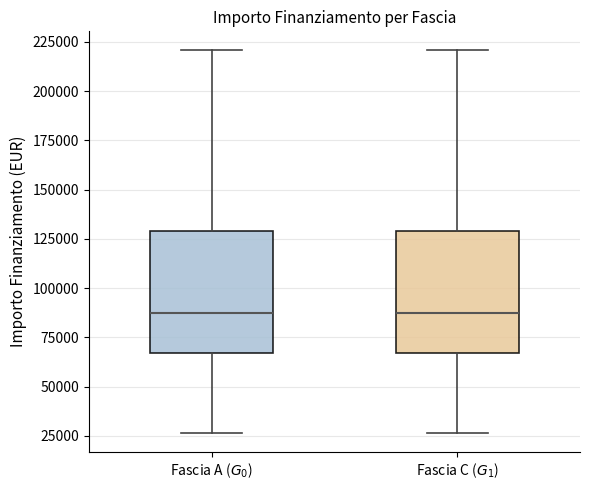

Where does the median line of the box for Fascia C ($G_1$) sit on the y-axis? The values are not printed on the chart, so give them approximately, as read against the axis.

85000